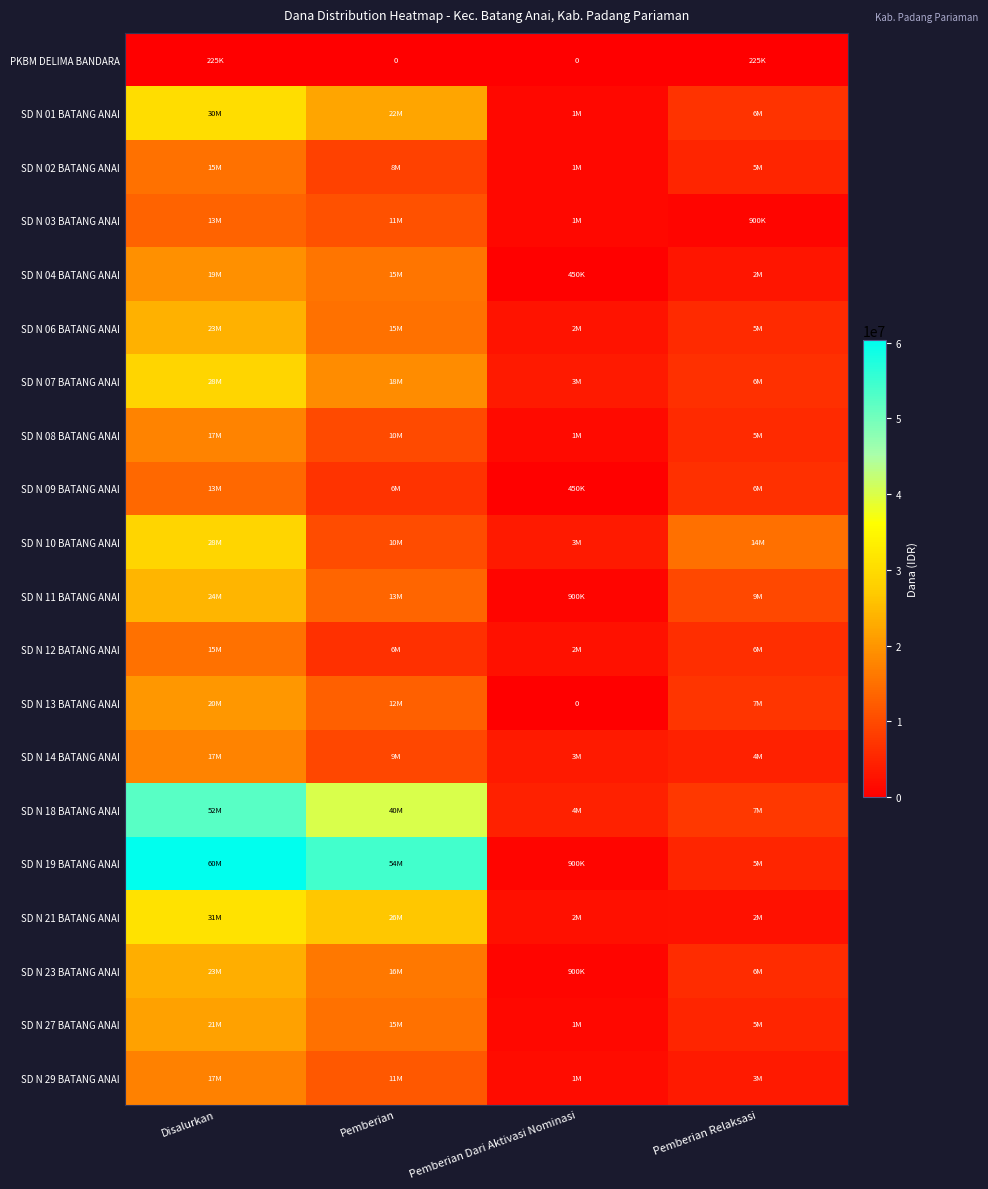

What is the total value across all series at Pemberian?

325350000